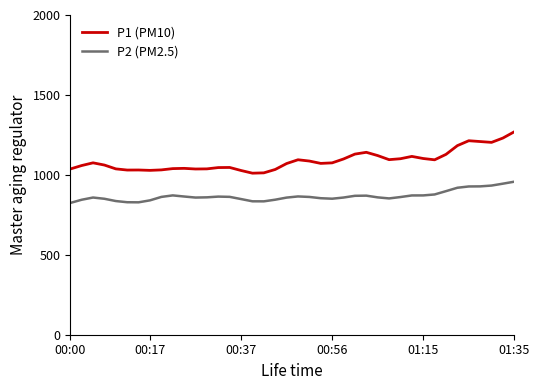

Which series has the largest total across all categories?

P1 (PM10)